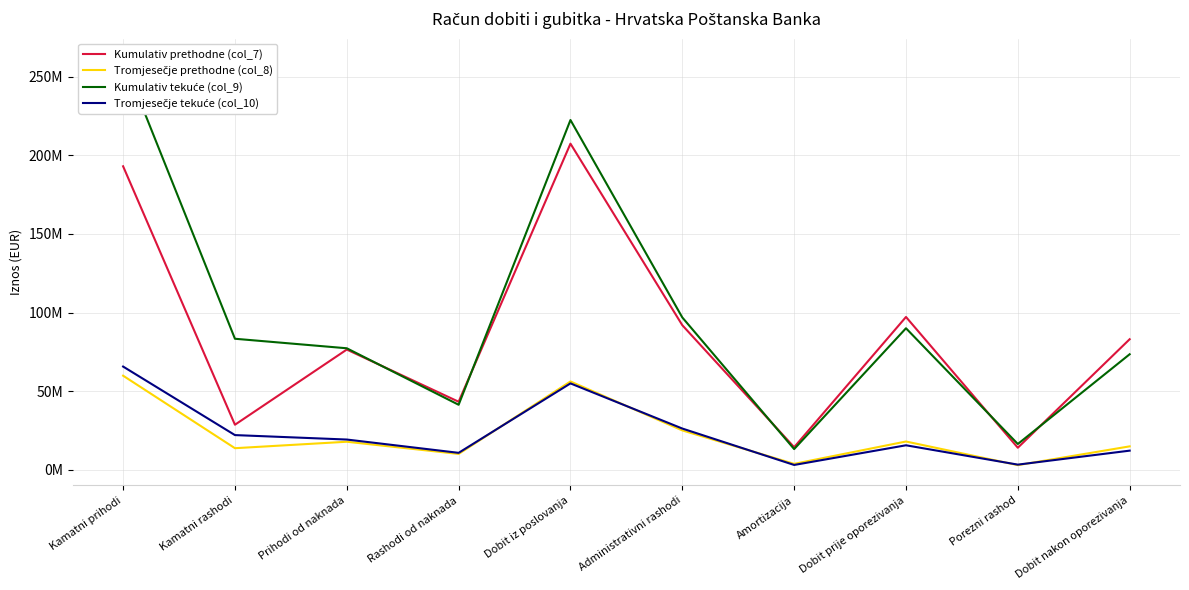

What position from the right is Dobit iz poslovanja?

6